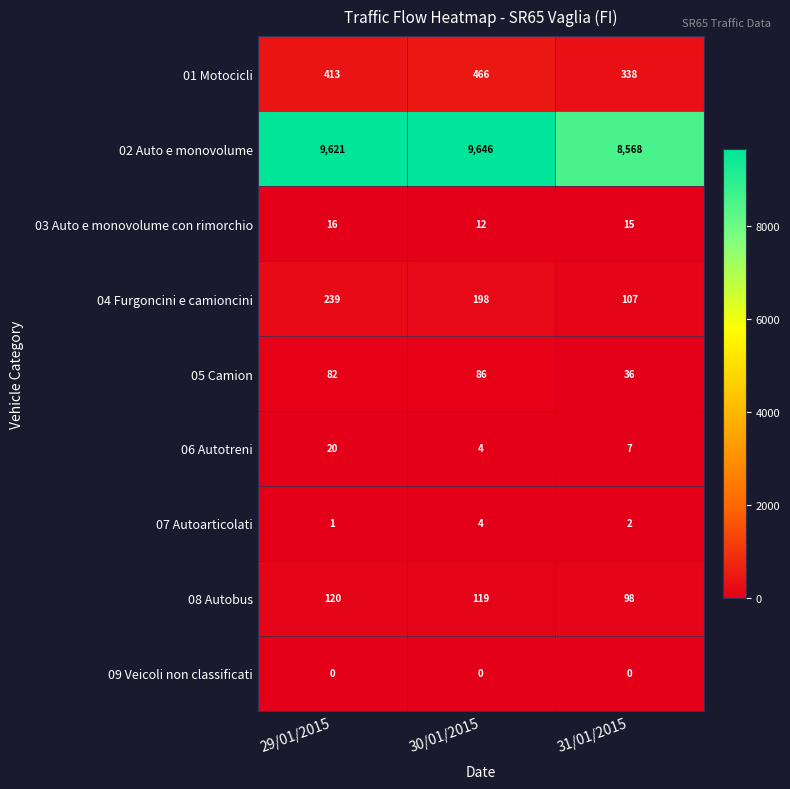

What is the greatest value displayed?

9646